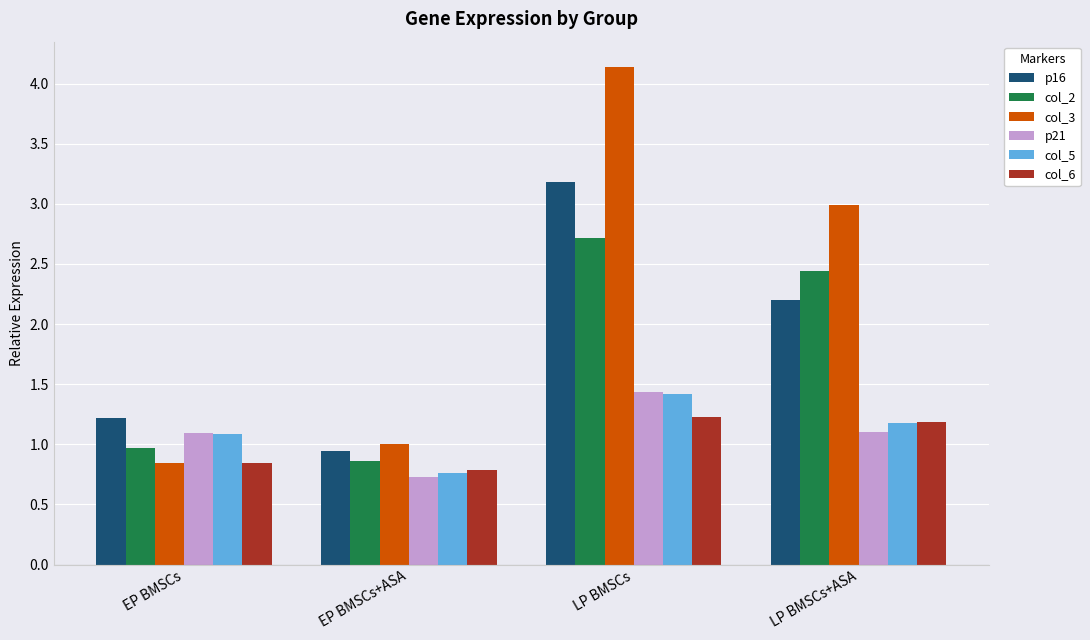

How many values in the p16 series are below 2?

2